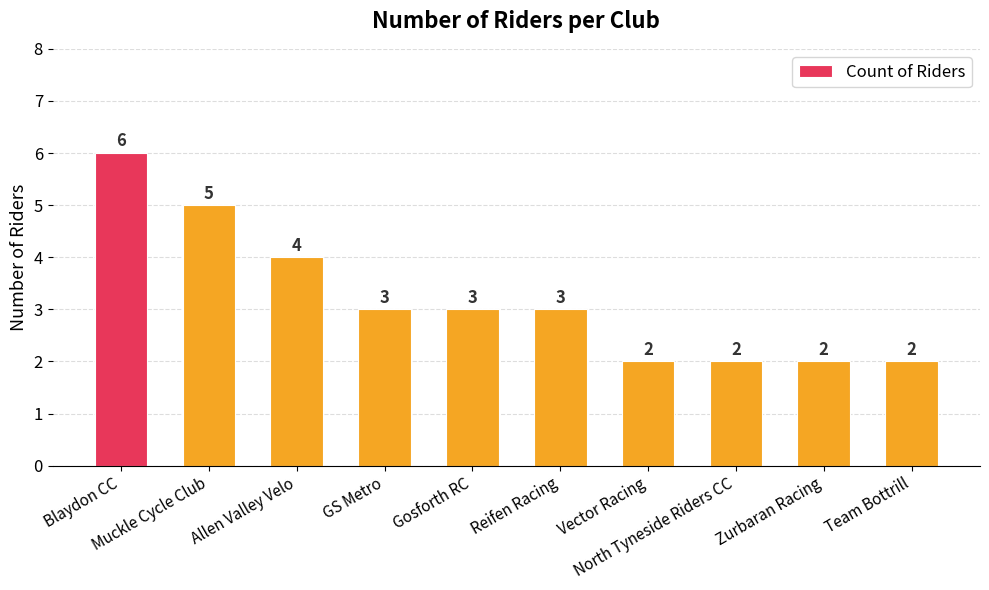

What is the difference between the second highest and second lowest values?

3